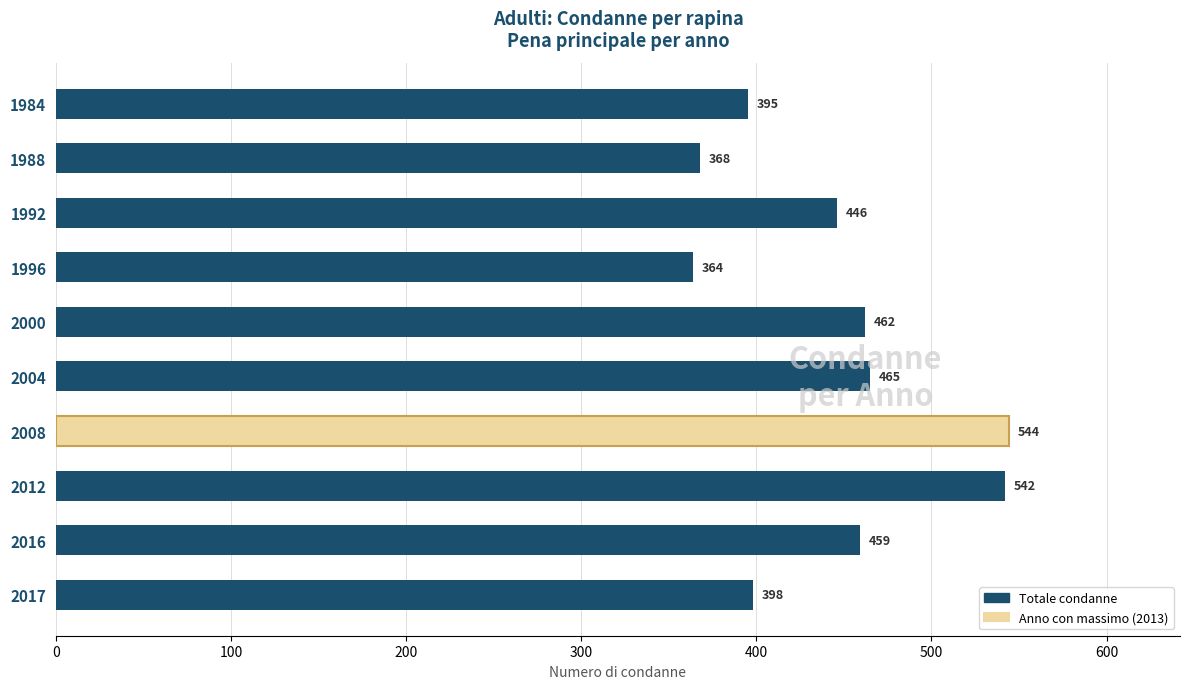

List the labels in order of value, smallest first.

1996, 1988, 1984, 2017, 1992, 2016, 2000, 2004, 2012, 2008